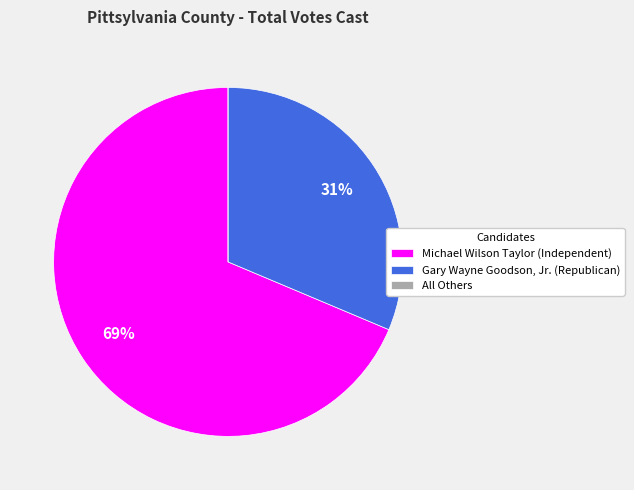

To the nearest percent, what is the combined percentage of Gary Wayne Goodson, Jr. (Republican) and Michael Wilson Taylor (Independent)?

100%